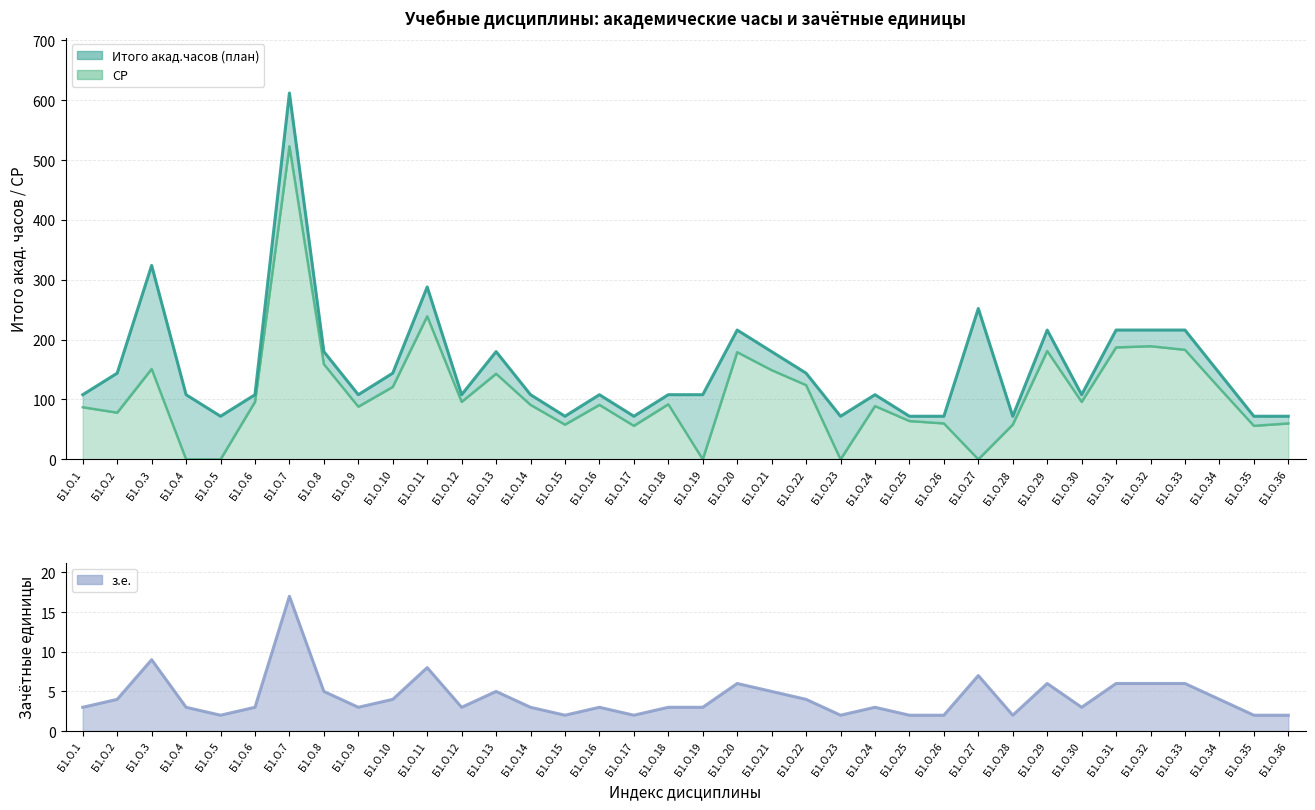

List the labels in order of СР value, smallest first.

Б1.О.4, Б1.О.5, Б1.О.19, Б1.О.23, Б1.О.27, Б1.О.17, Б1.О.35, Б1.О.15, Б1.О.28, Б1.О.26, Б1.О.36, Б1.О.25, Б1.О.2, Б1.О.1, Б1.О.9, Б1.О.24, Б1.О.14, Б1.О.16, Б1.О.18, Б1.О.6, Б1.О.12, Б1.О.30, Б1.О.34, Б1.О.10, Б1.О.22, Б1.О.13, Б1.О.21, Б1.О.3, Б1.О.8, Б1.О.20, Б1.О.29, Б1.О.33, Б1.О.31, Б1.О.32, Б1.О.11, Б1.О.7